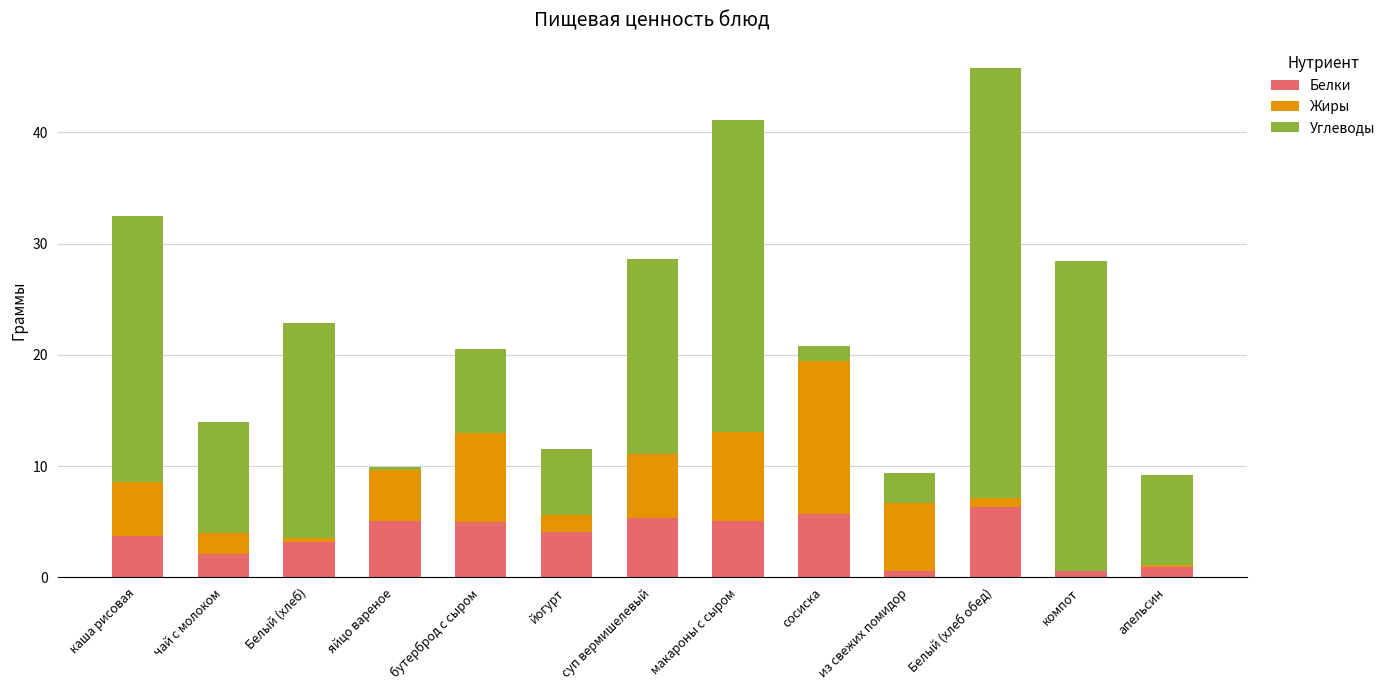

What is the maximum value for Белки?

6.3